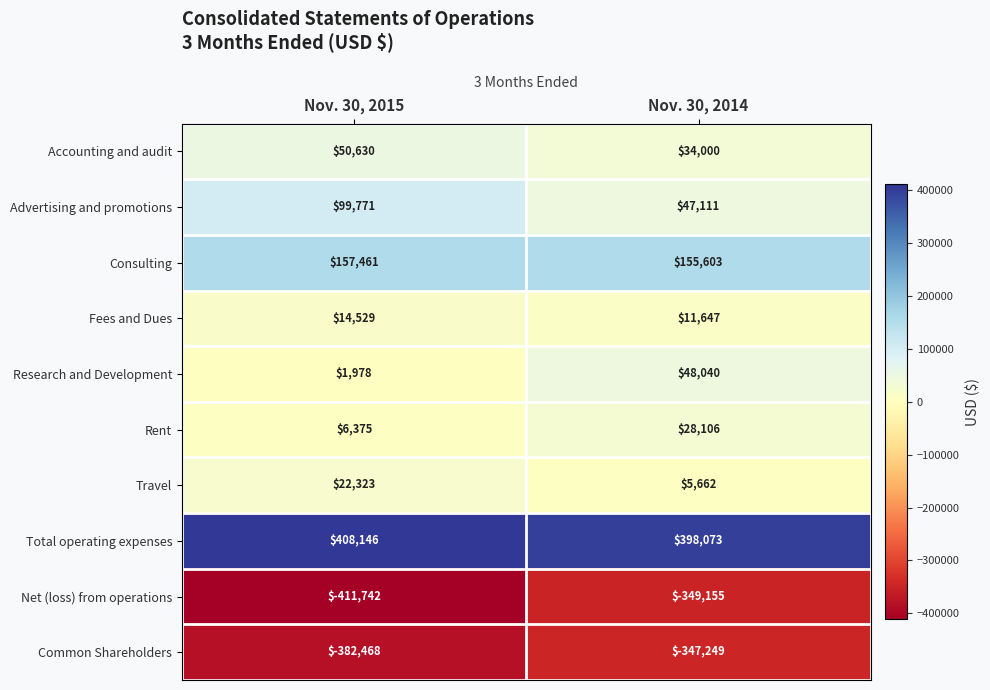

What is the smallest value displayed?

-411742